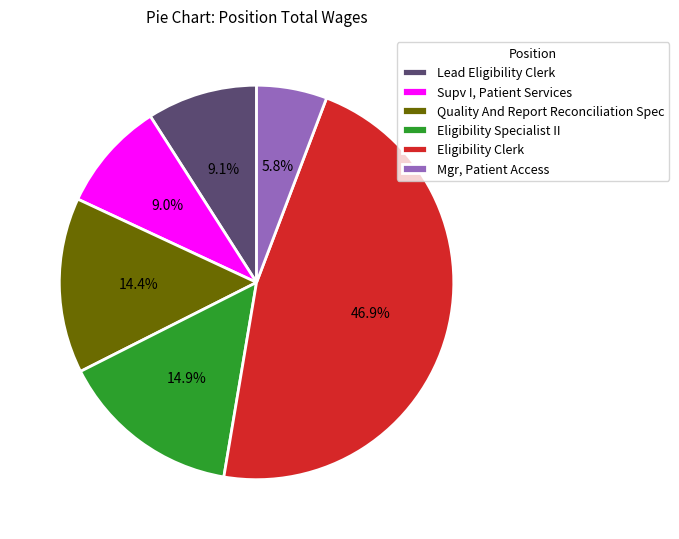

Which slice is the largest?

Eligibility Clerk